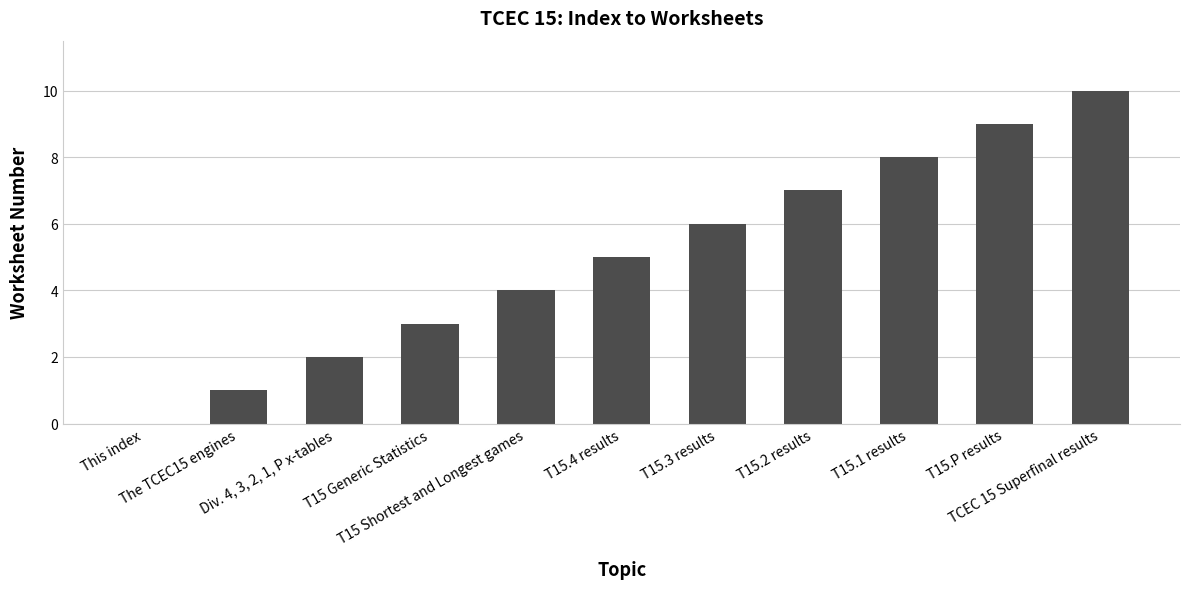

What is the difference between the values at This index and T15 Generic Statistics?

3